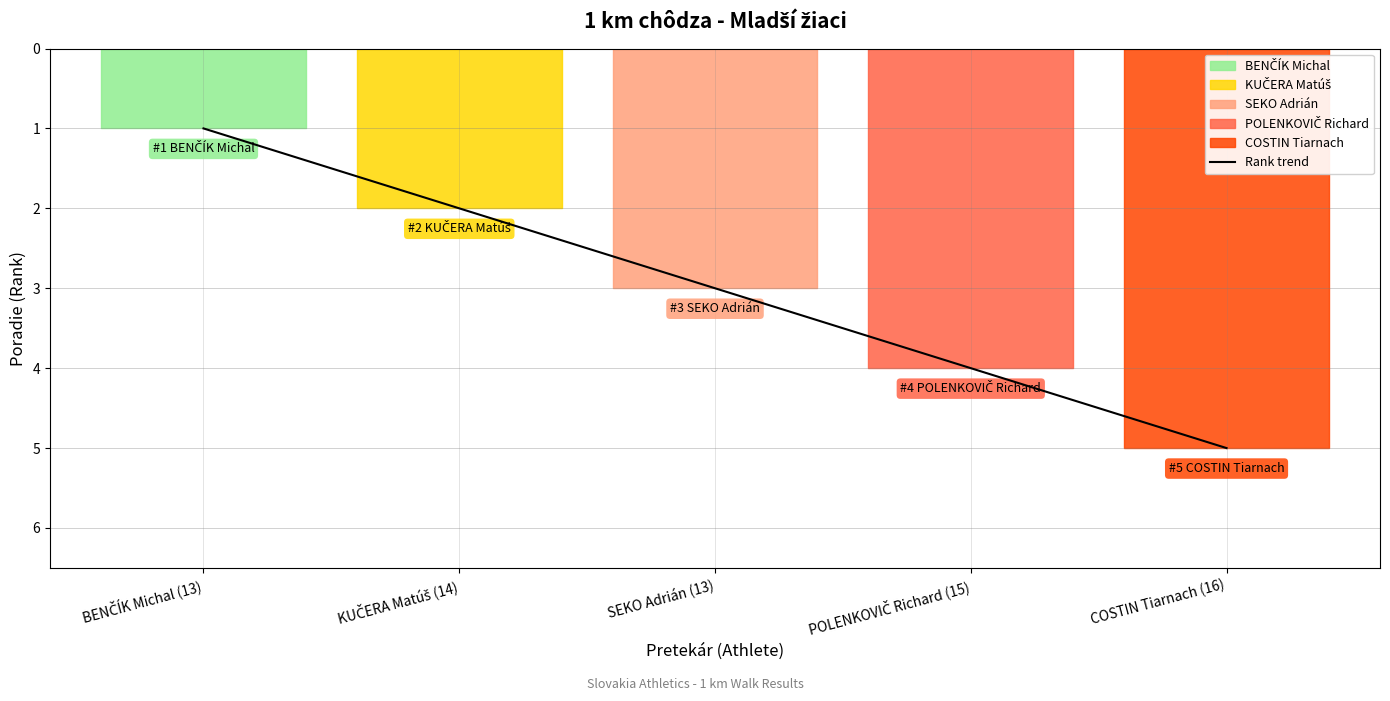

Reading right to left, extract all data points from this chart.

COSTIN Tiarnach (16)=5	POLENKOVIČ Richard (15)=4	SEKO Adrián (13)=3	KUČERA Matúš (14)=2	BENČÍK Michal (13)=1